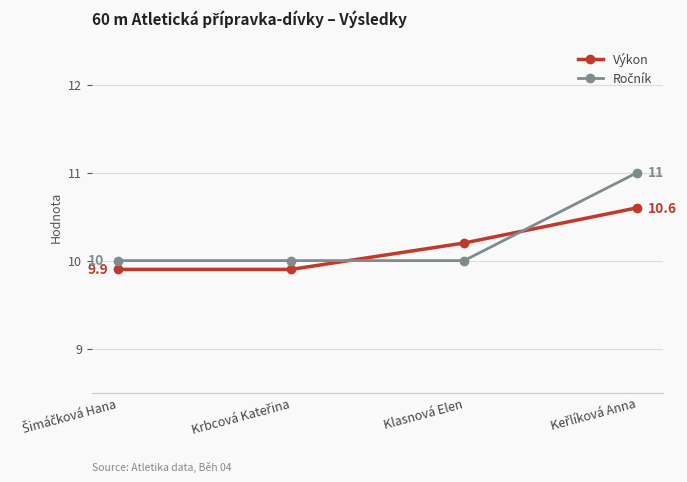

At which label does Výkon first exceed 10?

Klasnová Elen